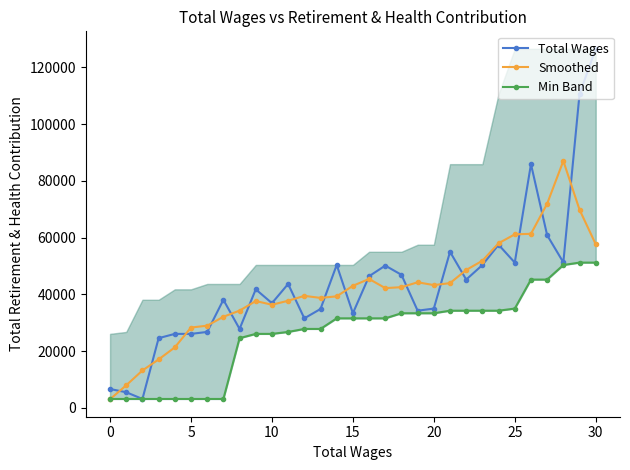

Rank the series at 11 from highest to lowest value.

Total Wages, Smoothed, Min Band